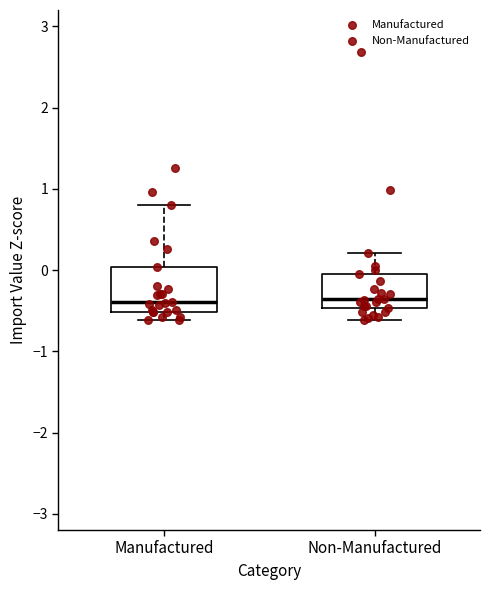

Reading left to right, transcribe this box plot: for each box, give where its median line is, the range the box spans, and where its two whiskers end, as read against the y-axis. The values are not printed on the chart, so give them approximately, as read against the axis.

Manufactured: median -0.4, box -0.5 to 0.0, whiskers -0.6 to 0.8
Non-Manufactured: median -0.4, box -0.5 to 0.0, whiskers -0.6 to 0.2